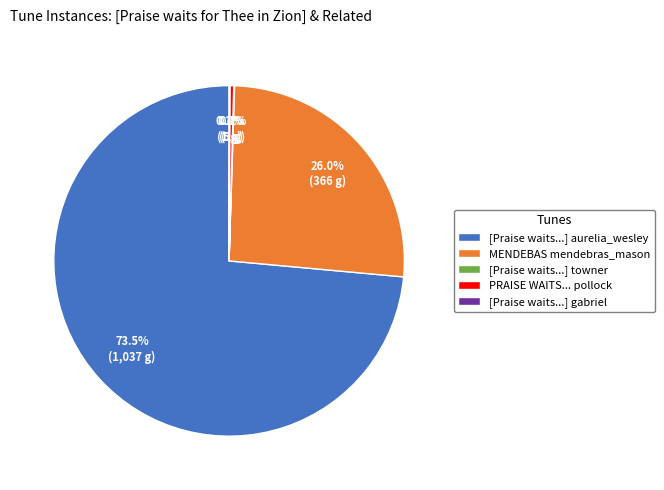

To the nearest percent, what is the difference between the largest and smallest slice percentages?

73%